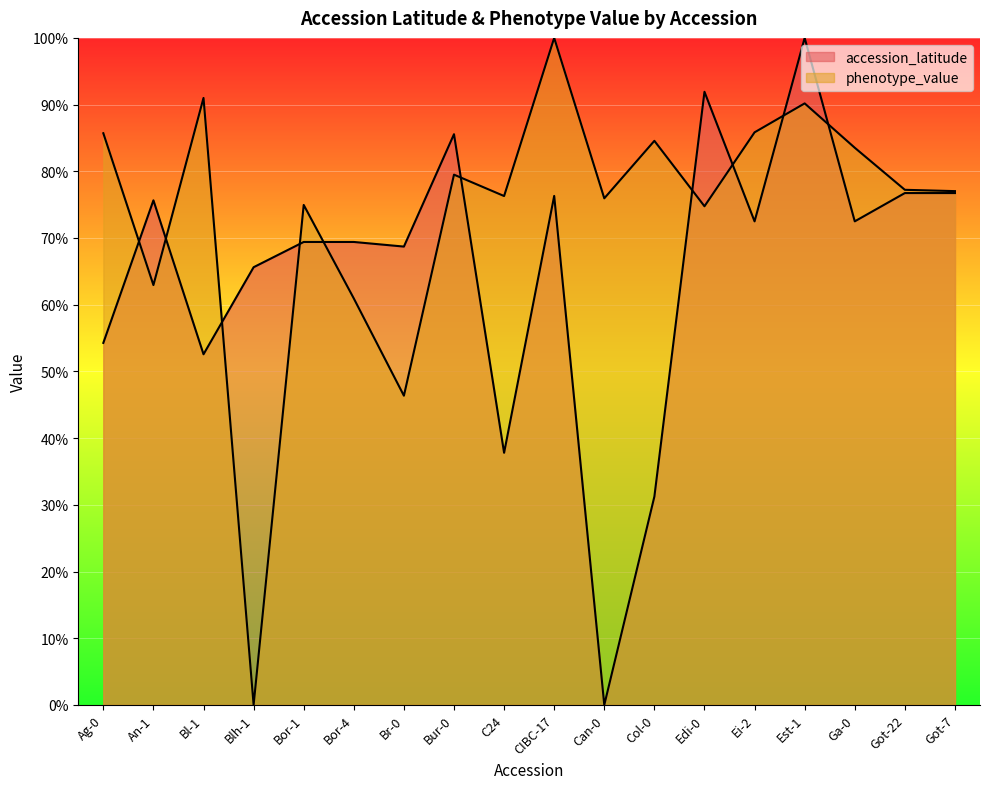

What is the value of the accession_latitude point at the 8th from the left?

85.6